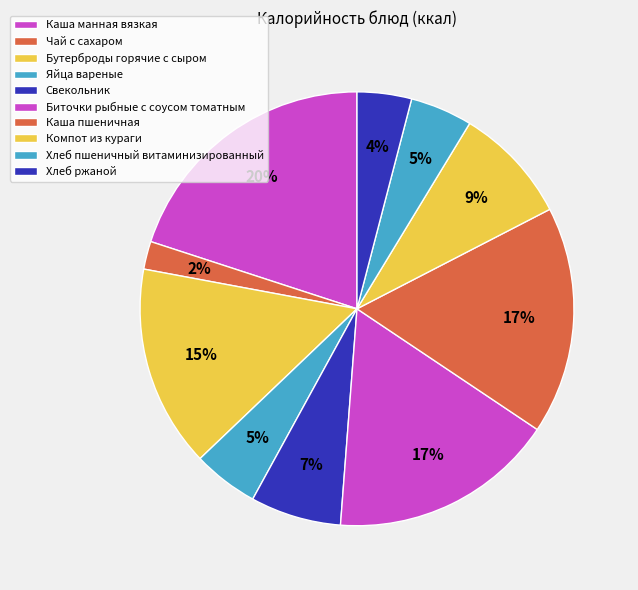

Count the number of slices in the pie.

10